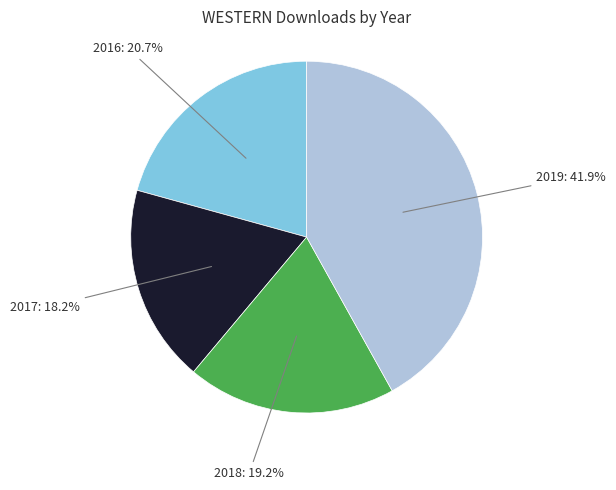

Is there any slice that represents more than half of the pie?

No